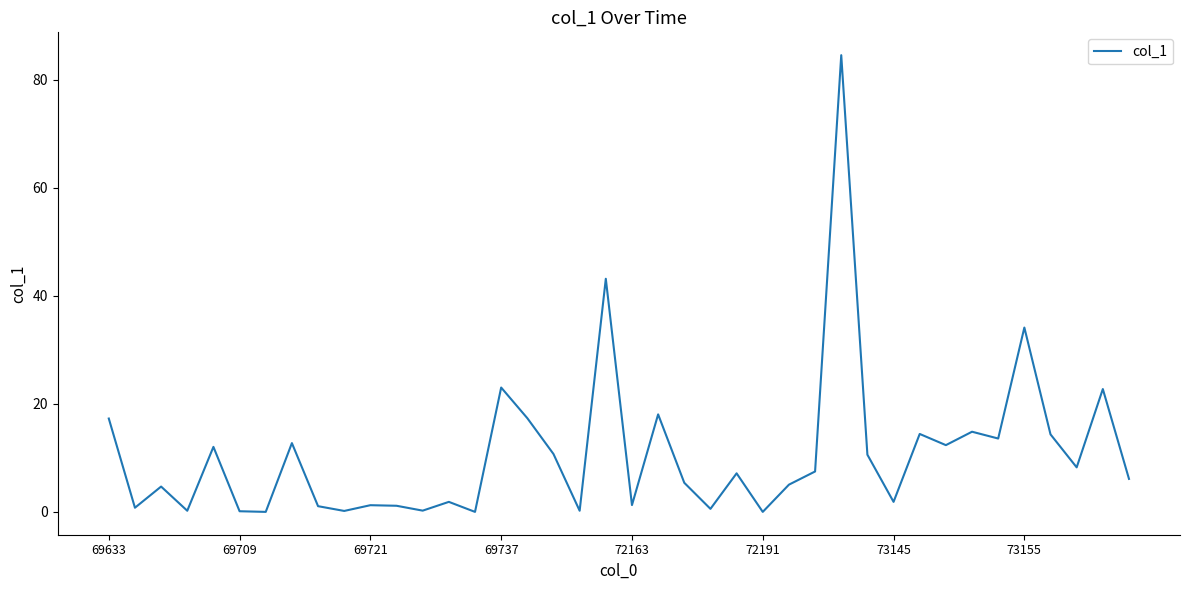

What is the greatest value displayed?

84.6